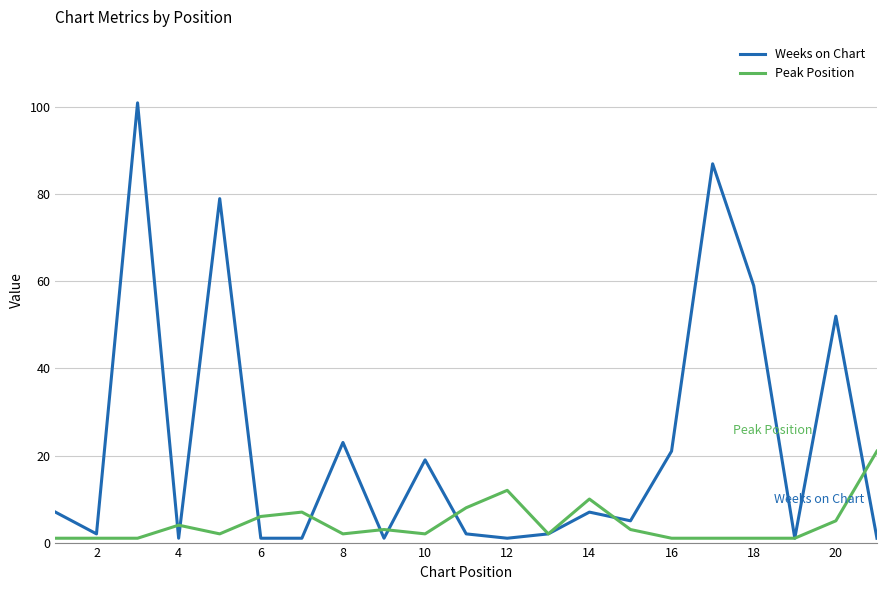

Rank the series by their average value, from highest to lowest.

Weeks on Chart, Peak Position